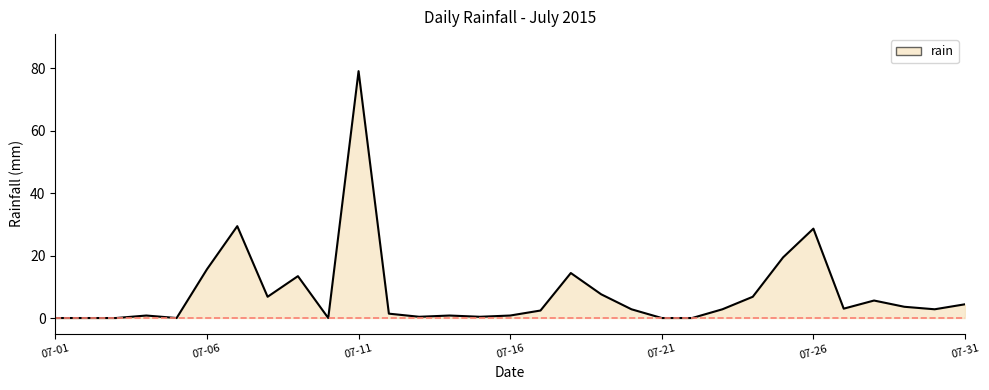

How many values exceed 2?

18